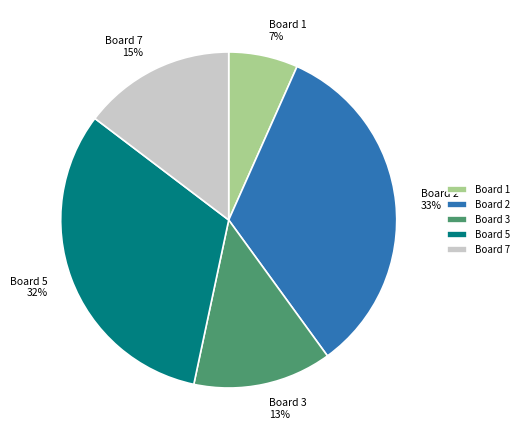

What is the largest slice in the pie chart?

Board 2